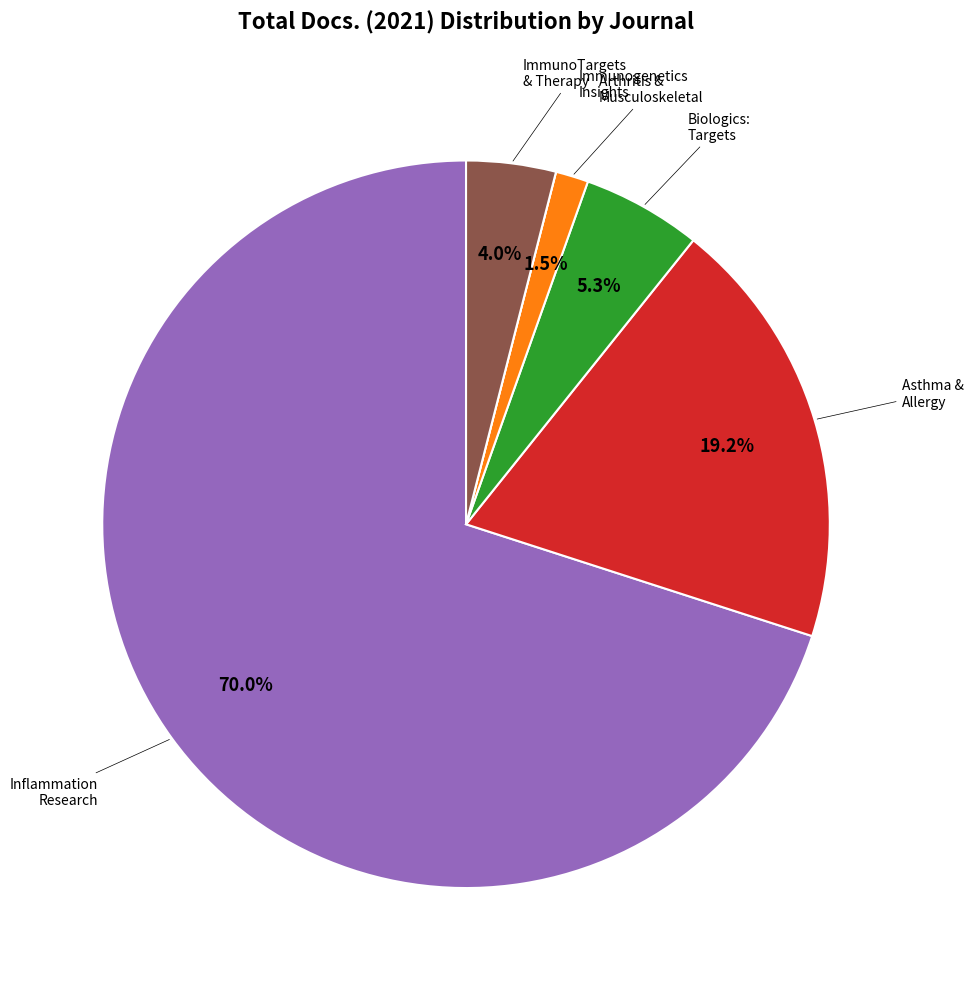

Is there any slice that represents more than half of the pie?

Yes